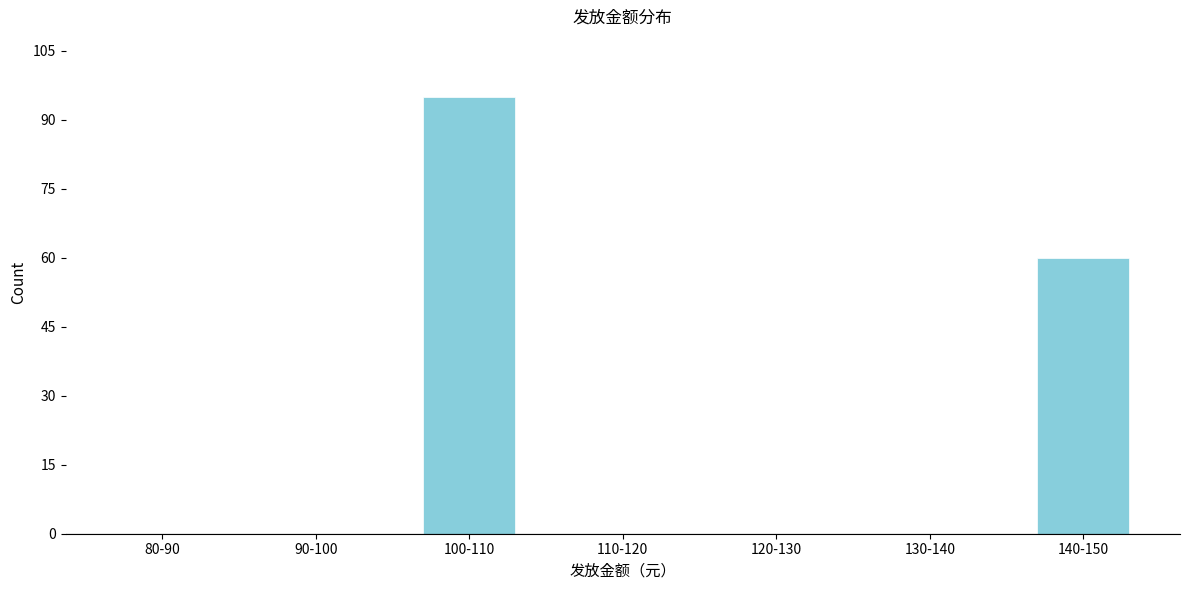

Reading left to right, list all the values displayed in this chart.

80-90=0	90-100=0	100-110=95	110-120=0	120-130=0	130-140=0	140-150=60